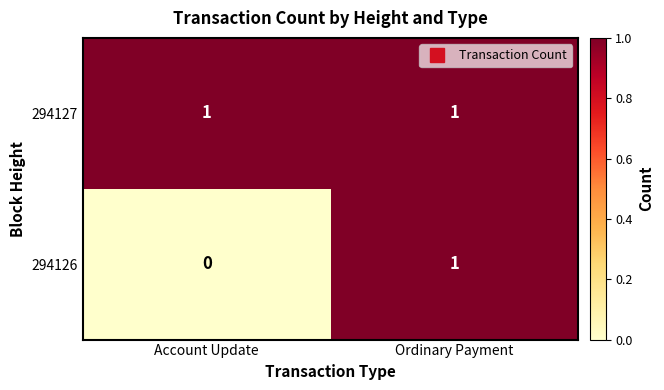

Is it true that 294126 equals 0 at Account Update?

True